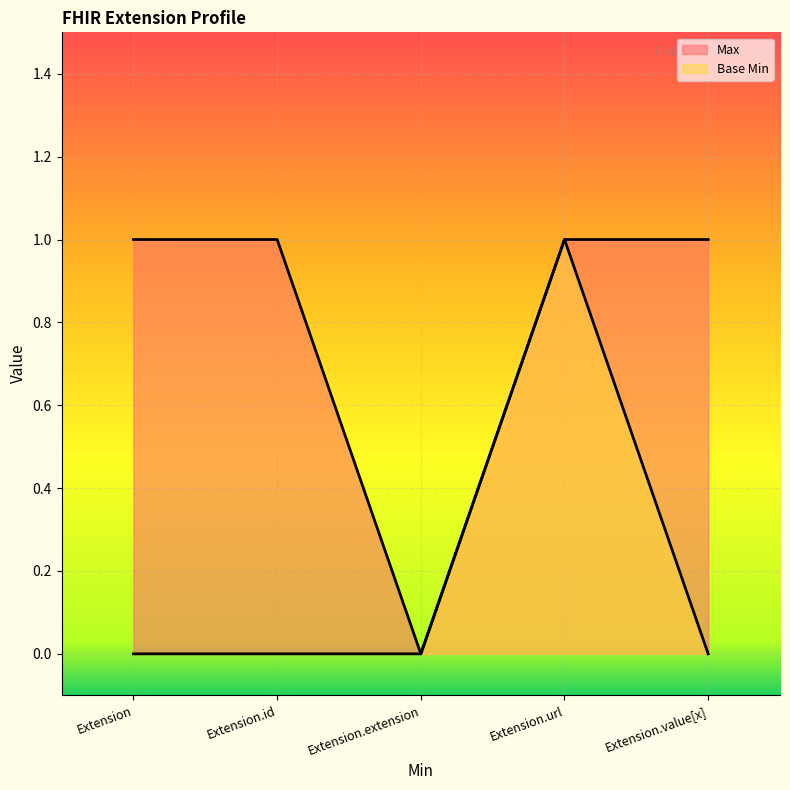

In Base Min, how many points are higher than both neighbors (excluding endpoints)?

1